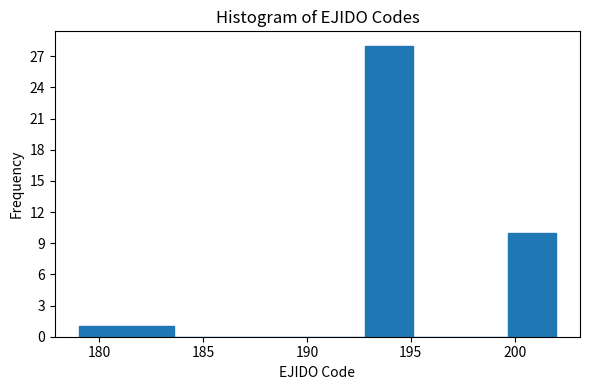

Reading left to right, list every bar in this chart as the range it spans on the x-axis followed by its height. Neither the bar edges nor the heights are printed on the chart, so give them approximately, as read against the axes.

179.0 to 181.3: 1
181.3 to 183.6: 1
183.6 to 185.9: 0
185.9 to 188.2: 0
188.2 to 190.5: 0
190.5 to 192.8: 0
192.8 to 195.1: 28
195.1 to 197.4: 0
197.4 to 199.7: 0
199.7 to 202.0: 10